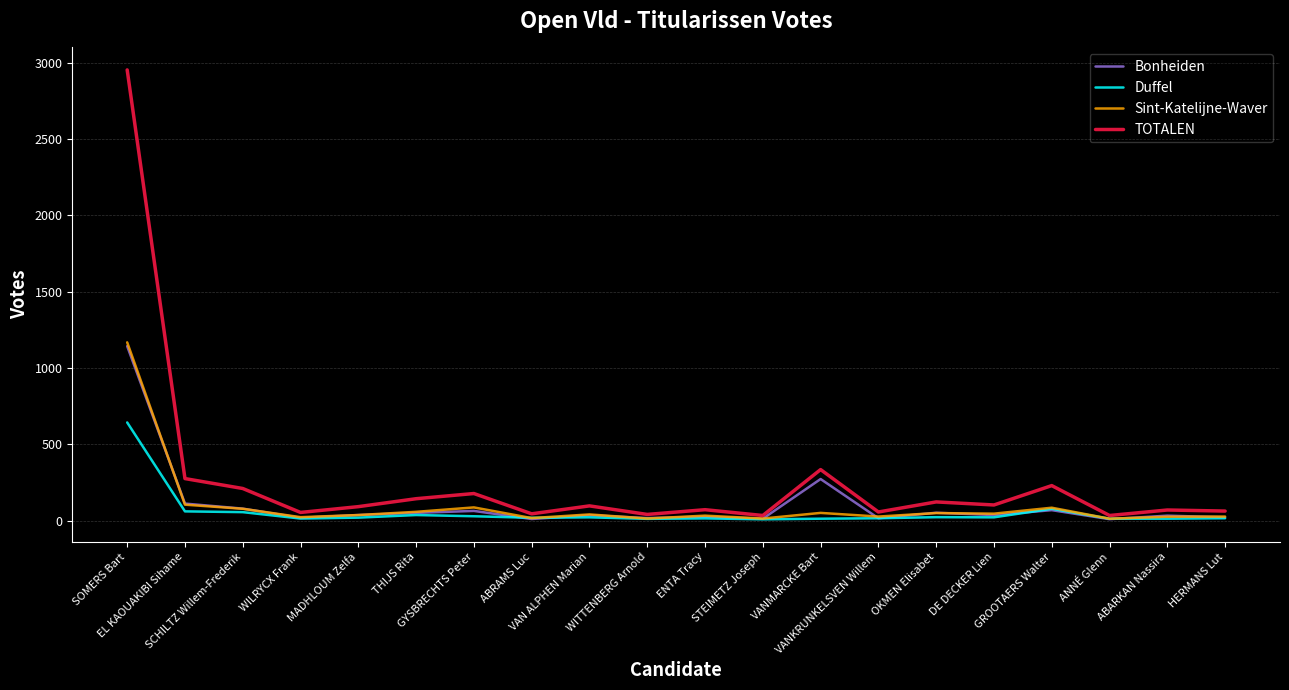

What is the maximum value for Bonheiden?

1143